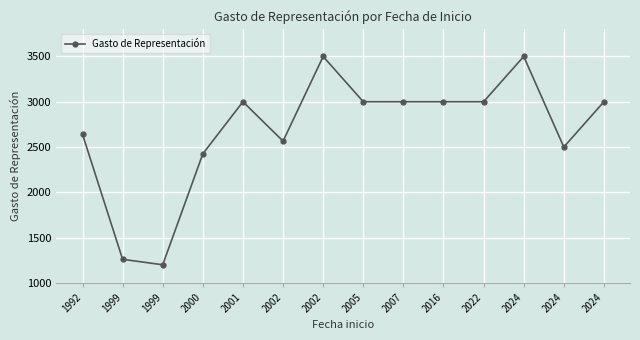

How many distinct data groups are displayed?

1